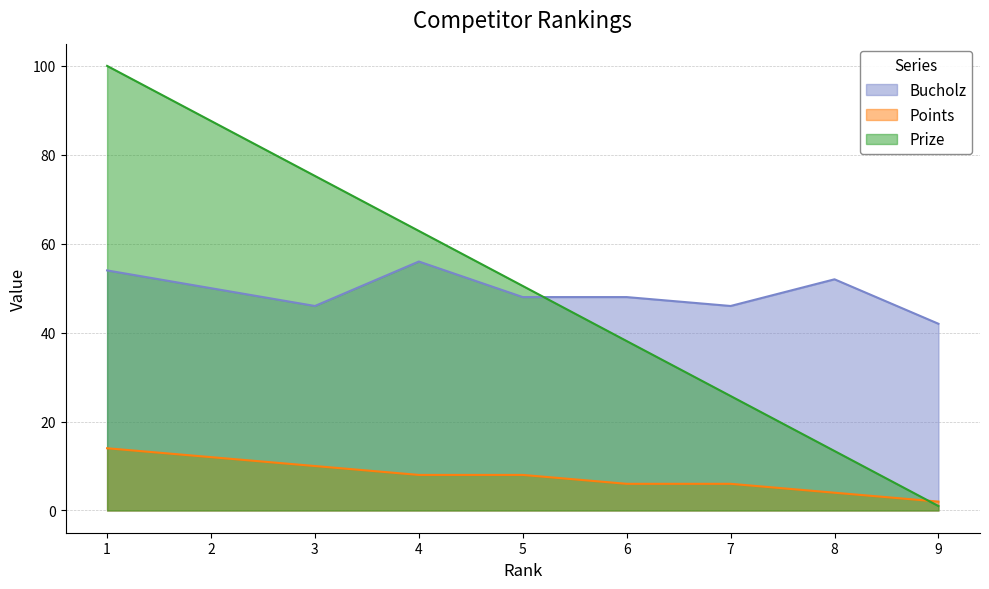

Is it true that Bucholz equals 50.0 at 2?

True